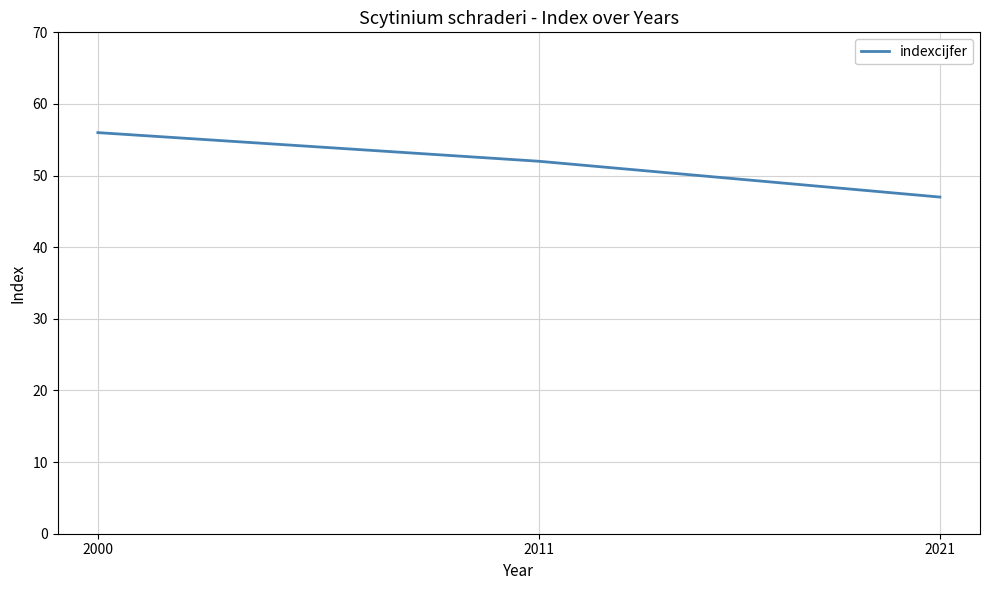

Rank the categories by value from highest to lowest.

2000, 2011, 2021